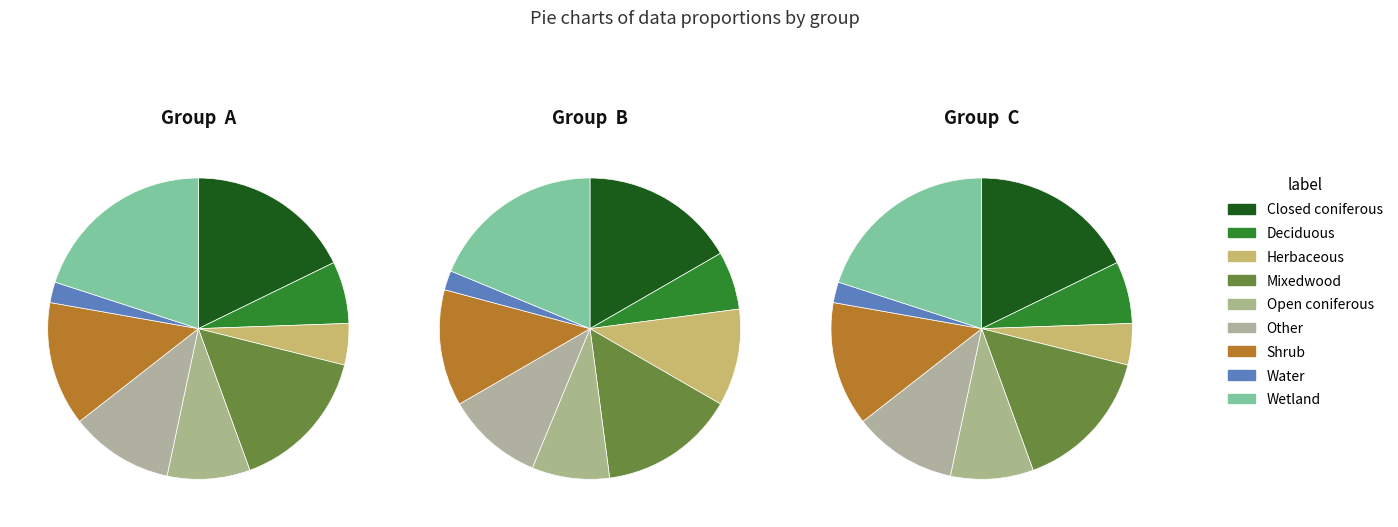

Is there any slice that represents more than half of the pie?

No